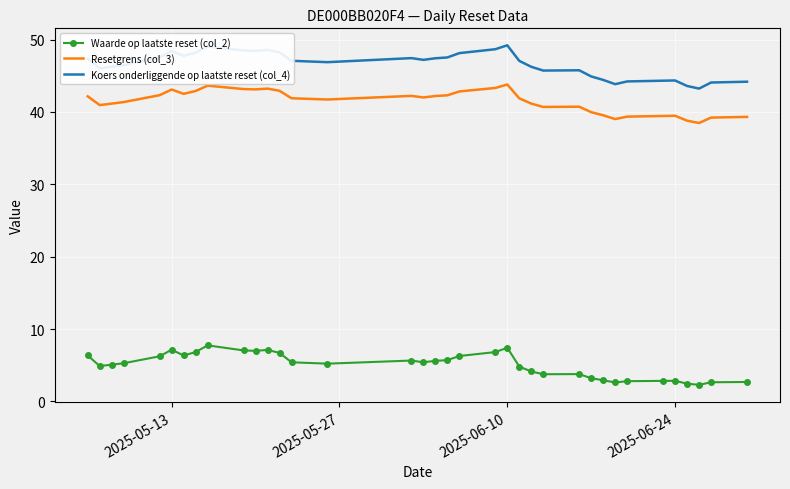

Which series has the widest spread of values?

Koers onderliggende op laatste reset (col_4)